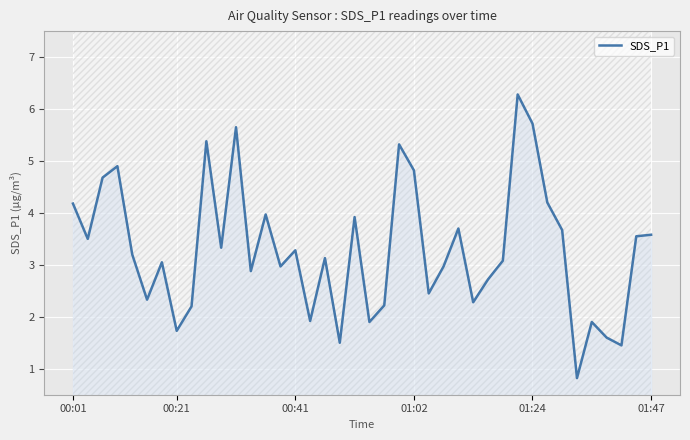

What is the difference between the values at 25 and 16?

1.1